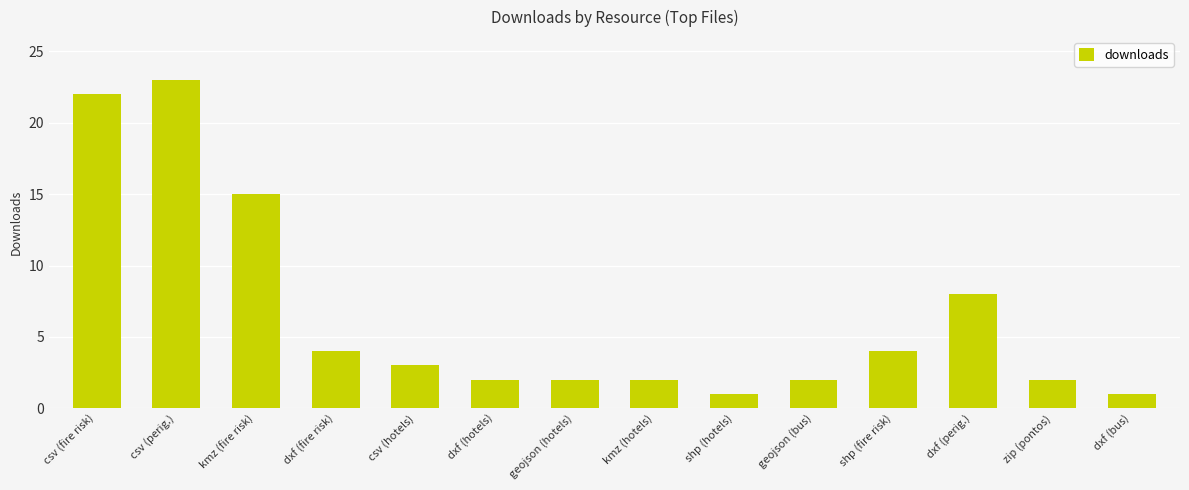

What is the value of the 9th bar from the left?

1